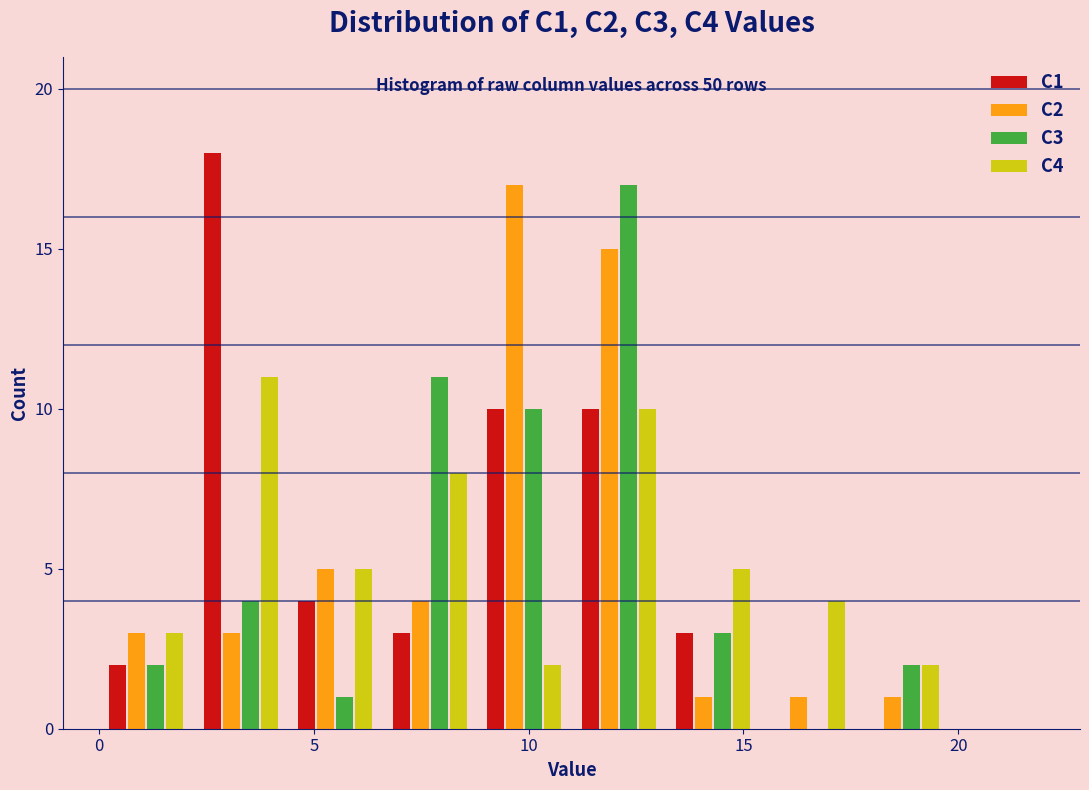

In the C2 series, which range on the x-axis has the tallest bar?

8.8 to 11.0